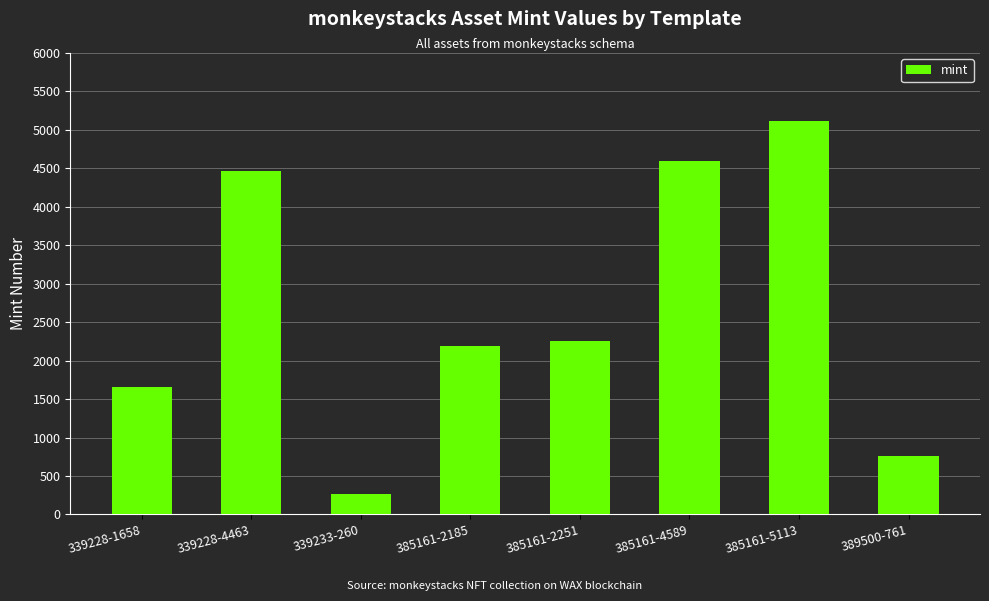

Count the number of categories in the chart.

8